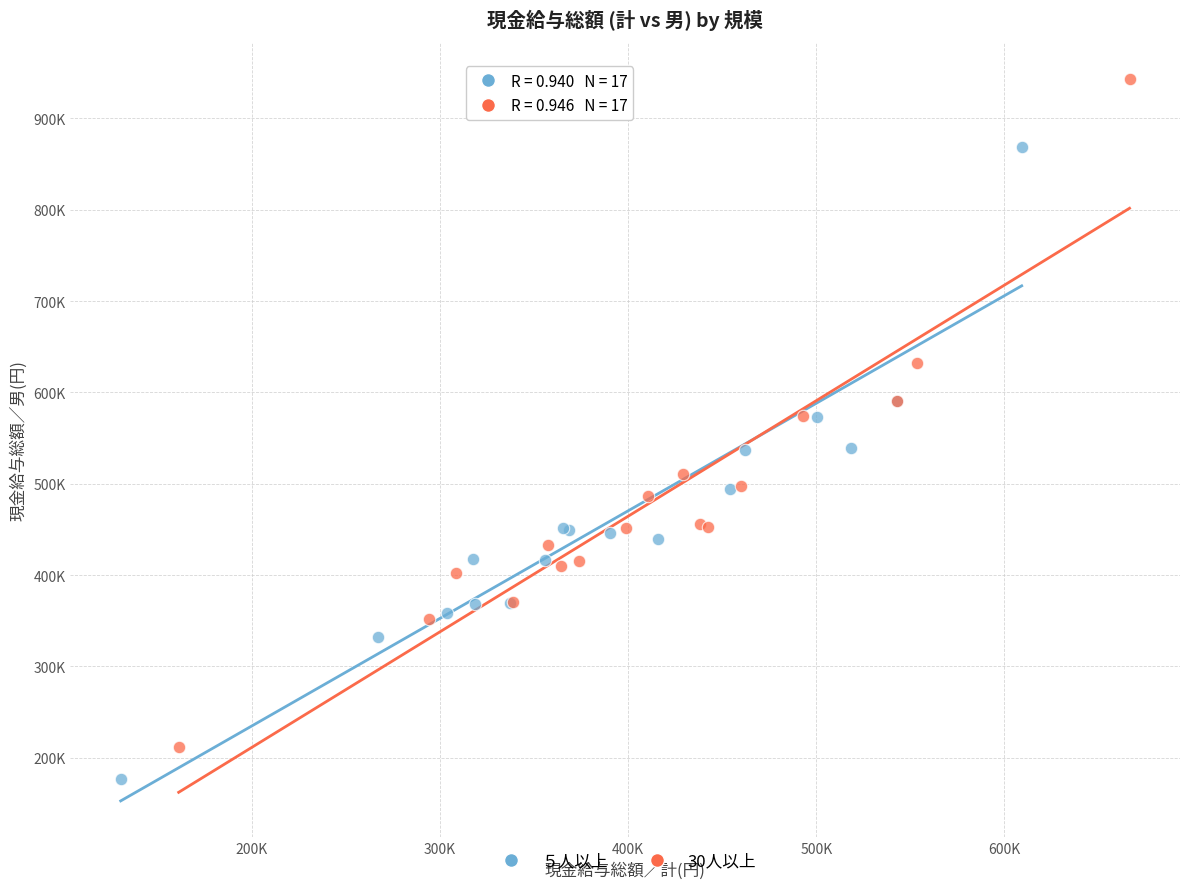

Which series has the largest Y range (max minus min)?

30人以上